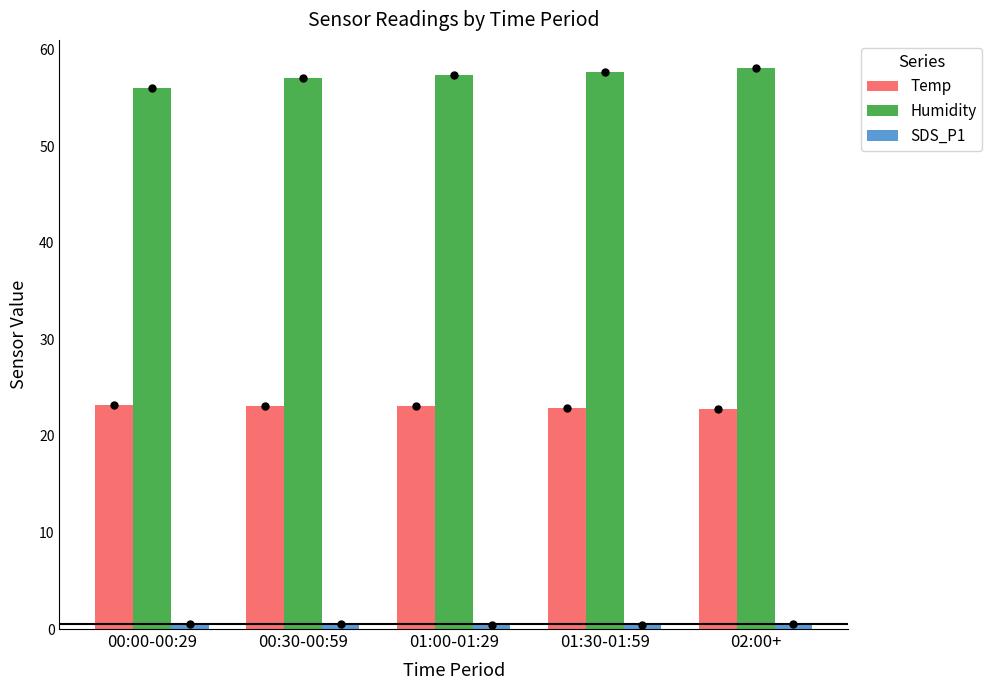

Count the number of data series in this chart.

3